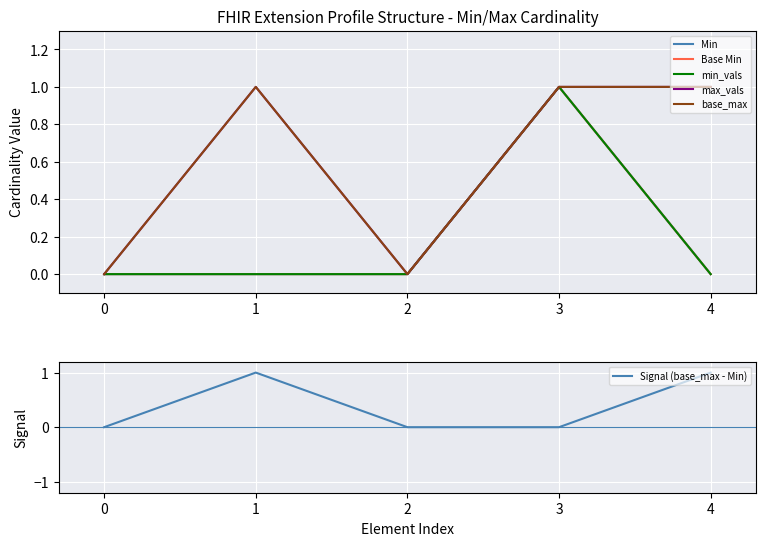

How many values in min_vals are above zero?

1